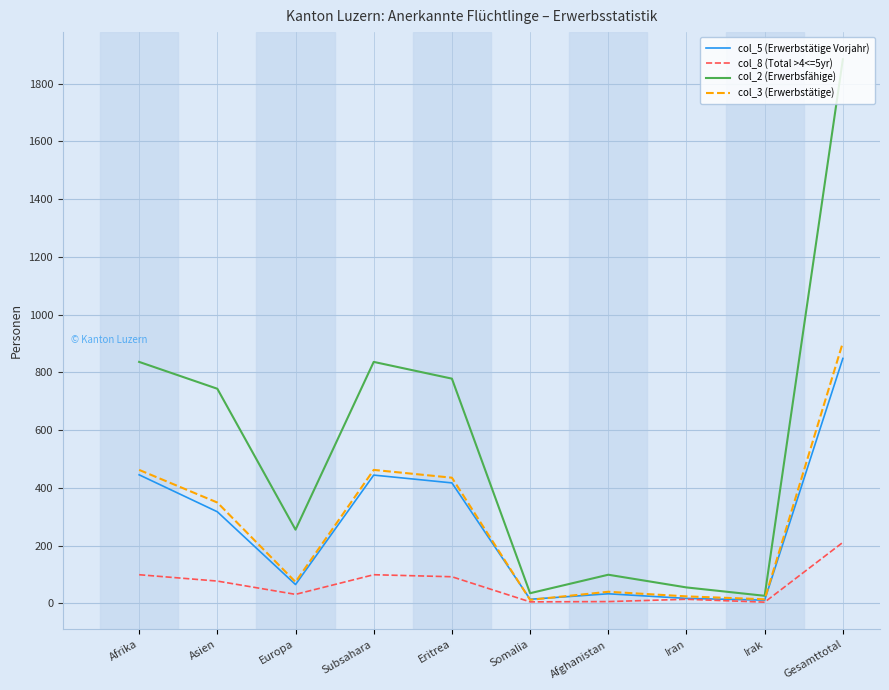

Which series has the widest spread of values?

col_2 (Erwerbsfähige)